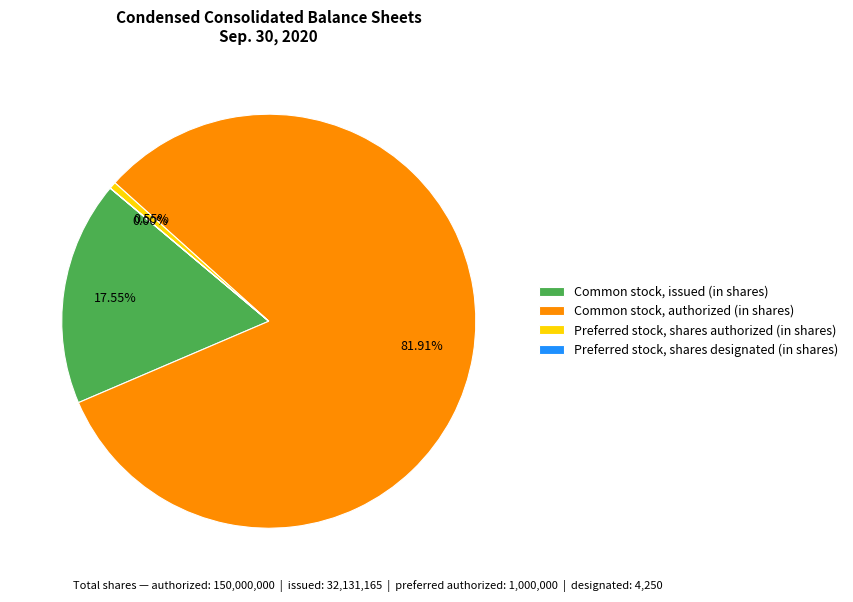

Do Common stock, authorized (in shares) and Preferred stock, shares authorized (in shares) together represent more than half of the pie?

Yes